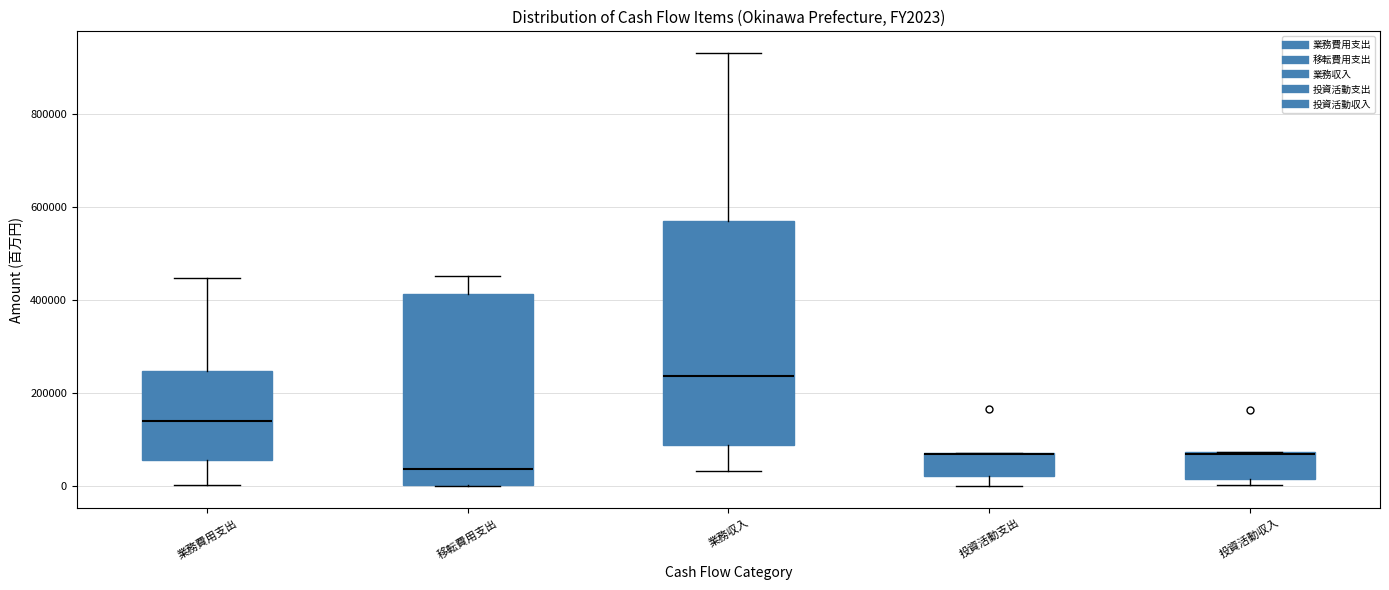

Comparing the boxes themselves (not the whiskers), which one is the tallest?

業務収入